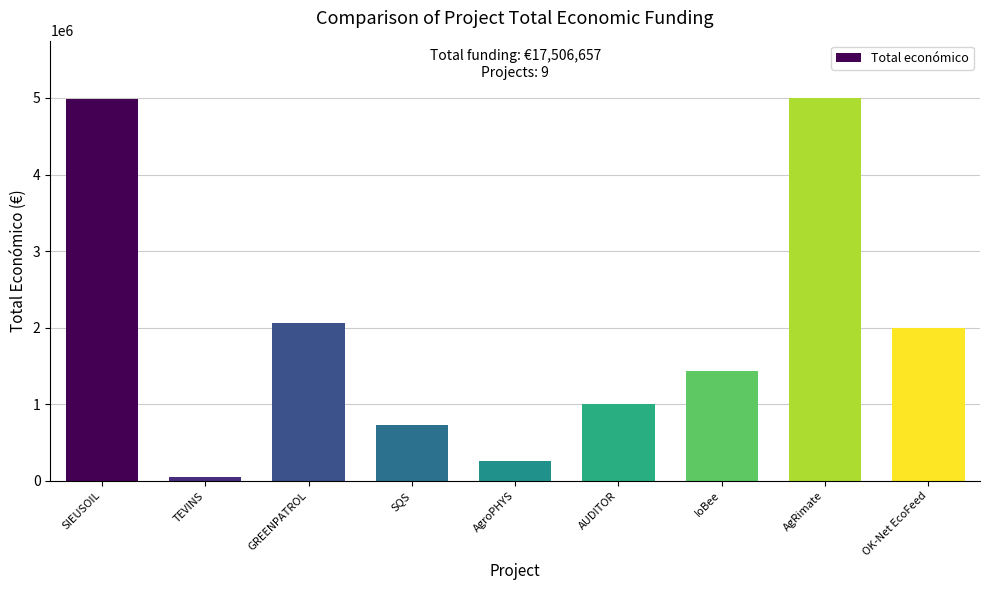

At which label does the data first exceed 1436178?

SIEUSOIL